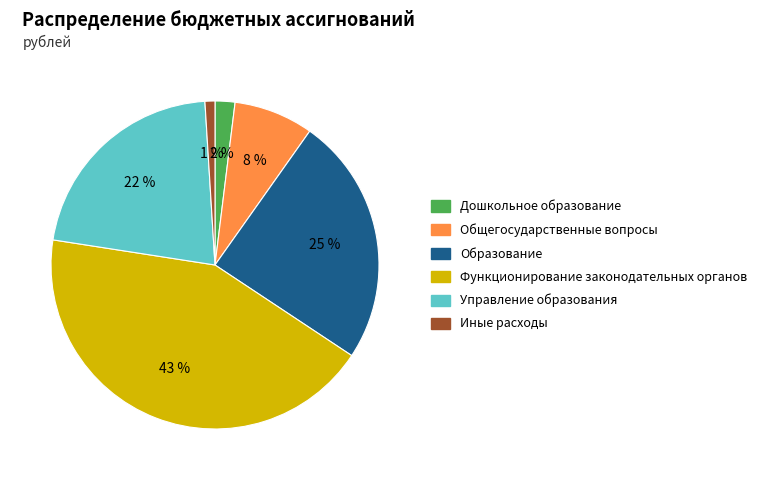

What is the largest slice in the pie chart?

Функционирование законодательных органов